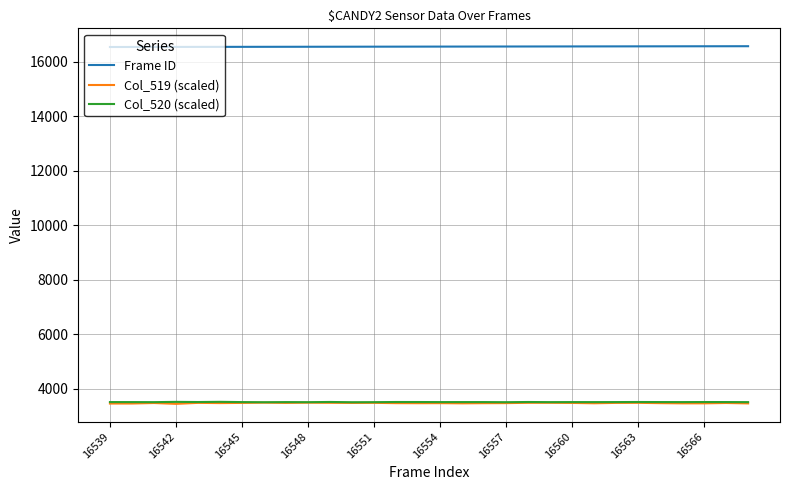

What is the greatest value displayed?

16568.0